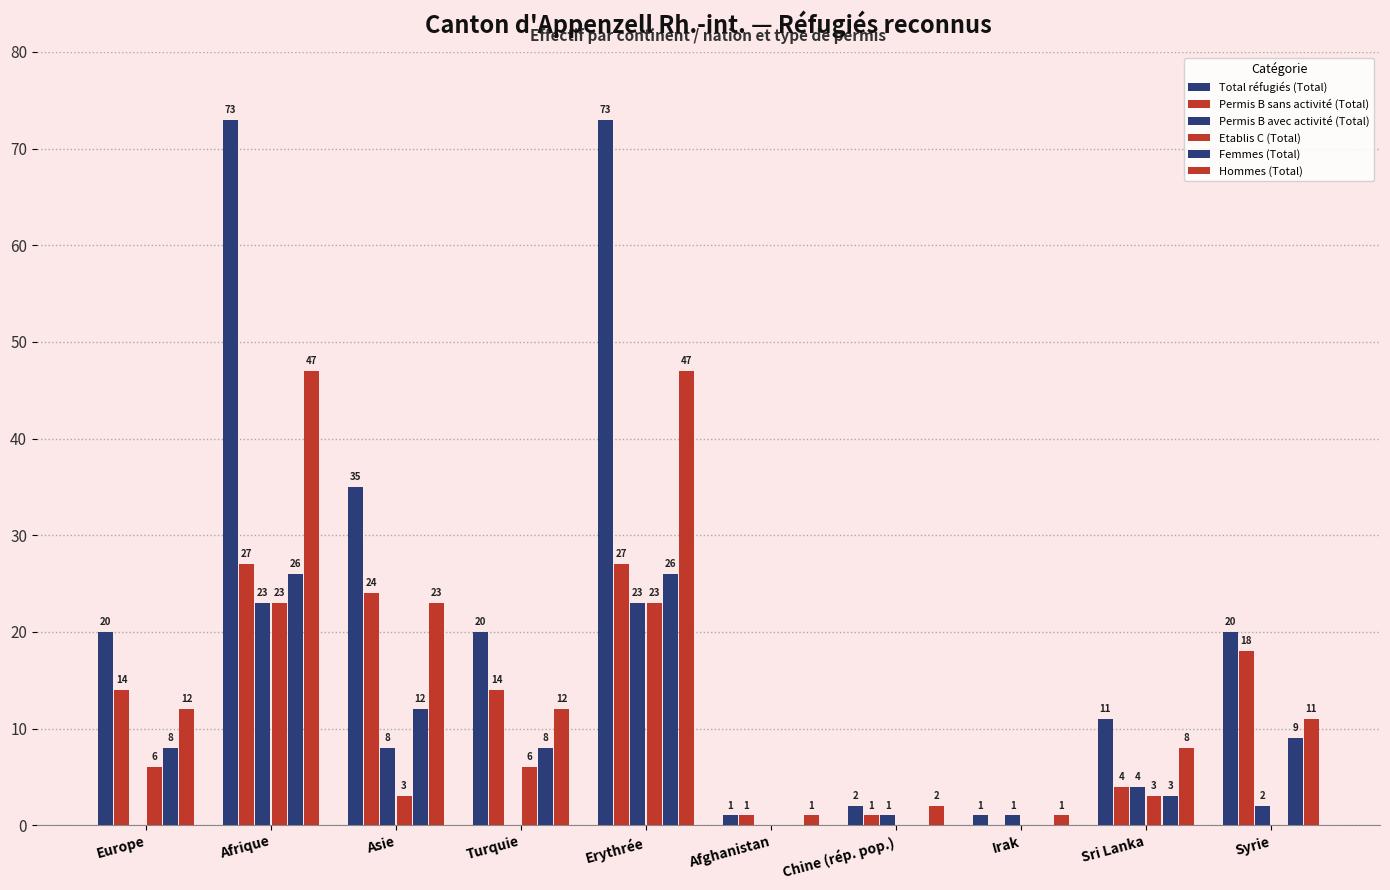

Which has a higher value, Erythrée or Irak?

Erythrée